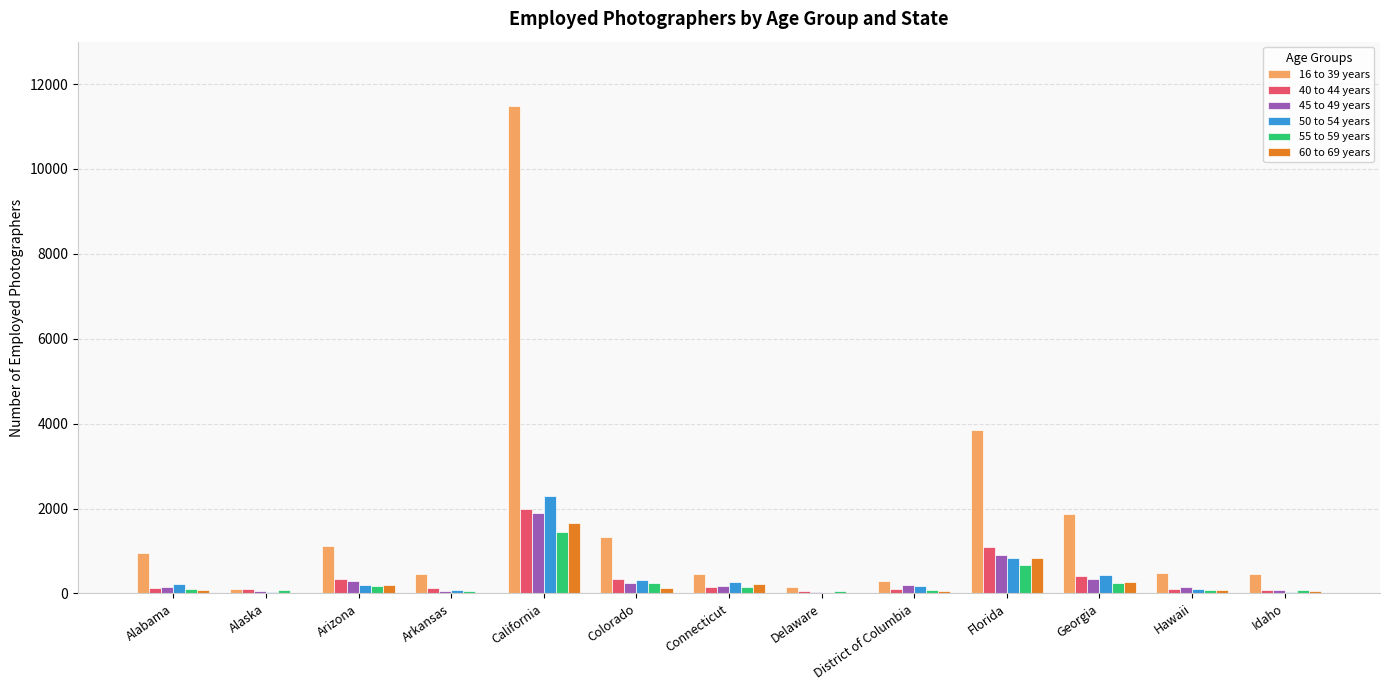

True or false: 60 to 69 years has a value of 10 at Alaska.

True